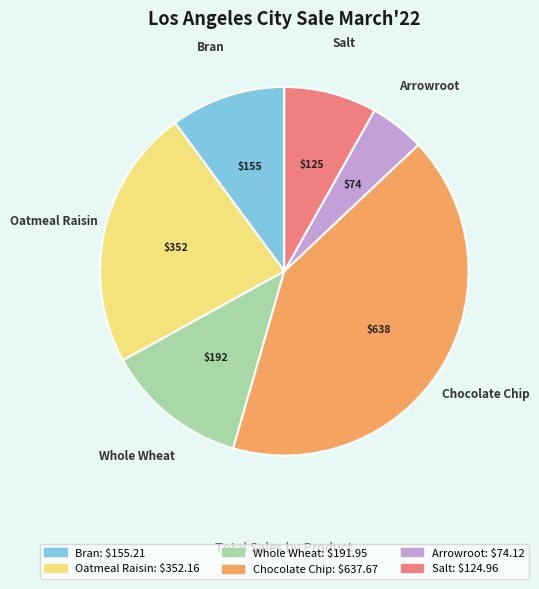

The Oatmeal Raisin slice represents 23% of the pie. True or false?

True